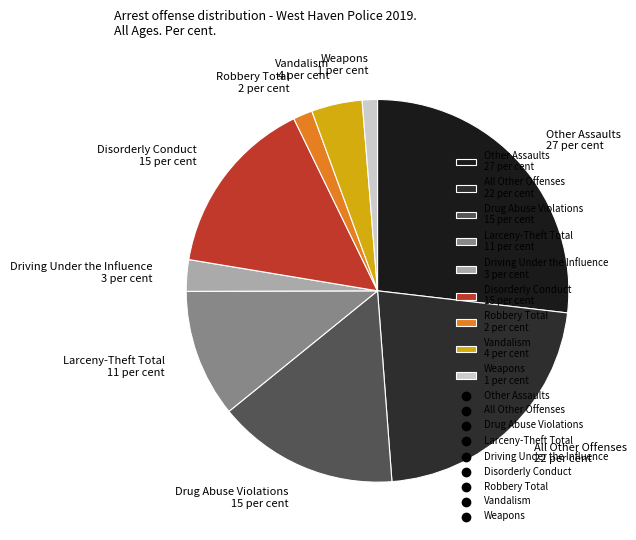

Do All Other Offenses 22 per cent and Disorderly Conduct 15 per cent together represent more than half of the pie?

No